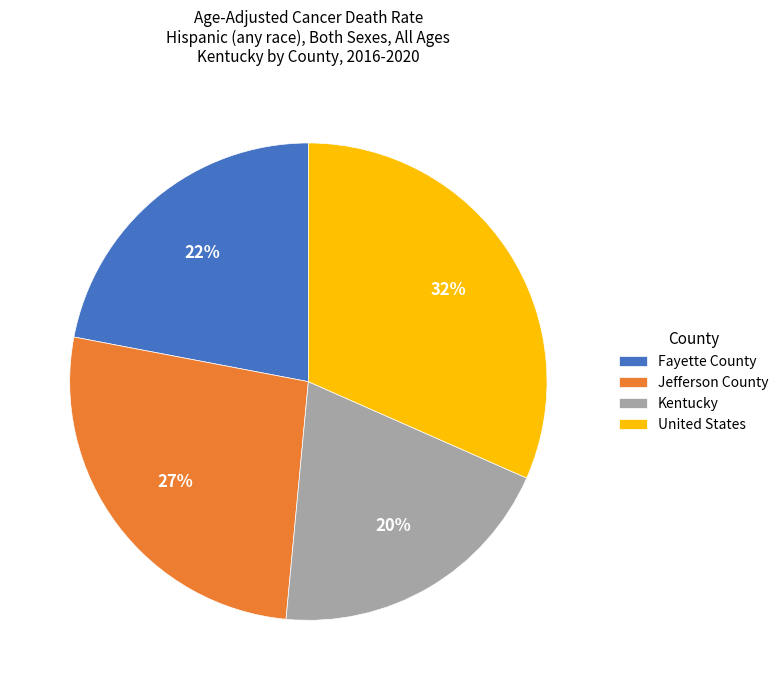

Does United States account for over 50% of the chart?

No